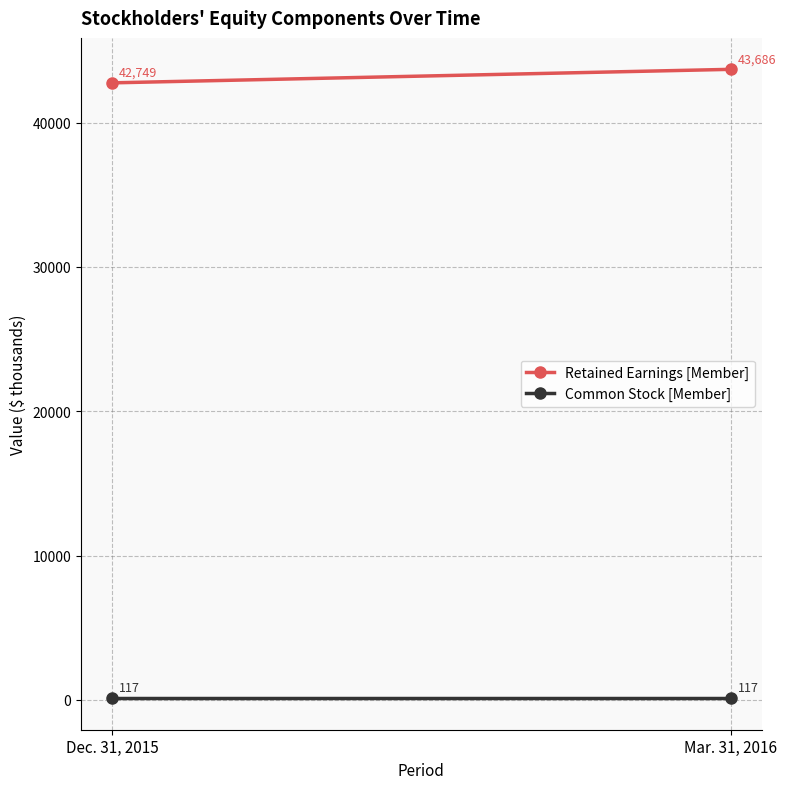

What is the label of the 2nd point from the right?

Dec. 31, 2015